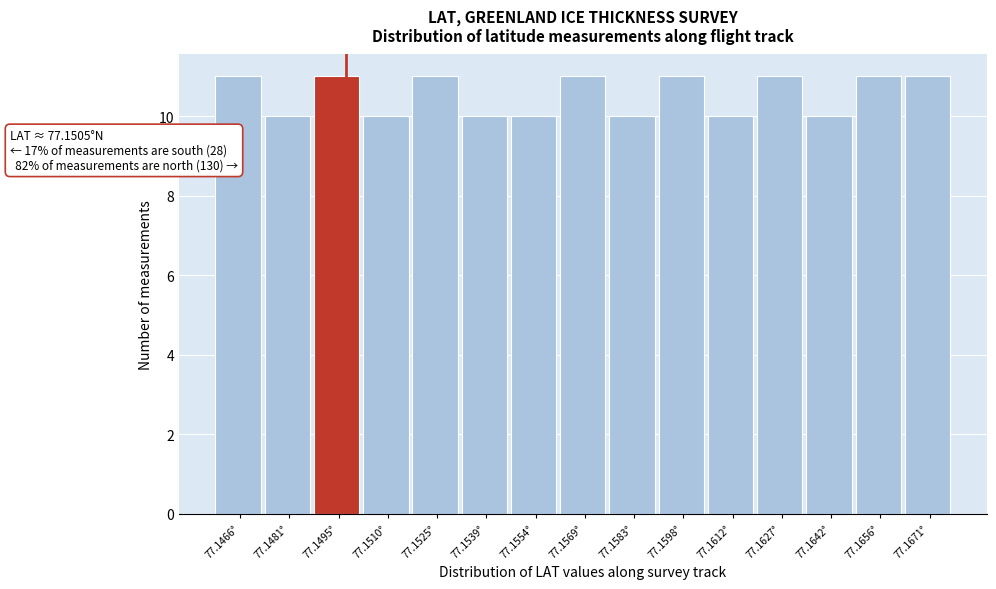

Reading right to left, transcribe all the data shown in this chart.

11	11	10	11	10	11	10	11	10	10	11	10	11	10	11